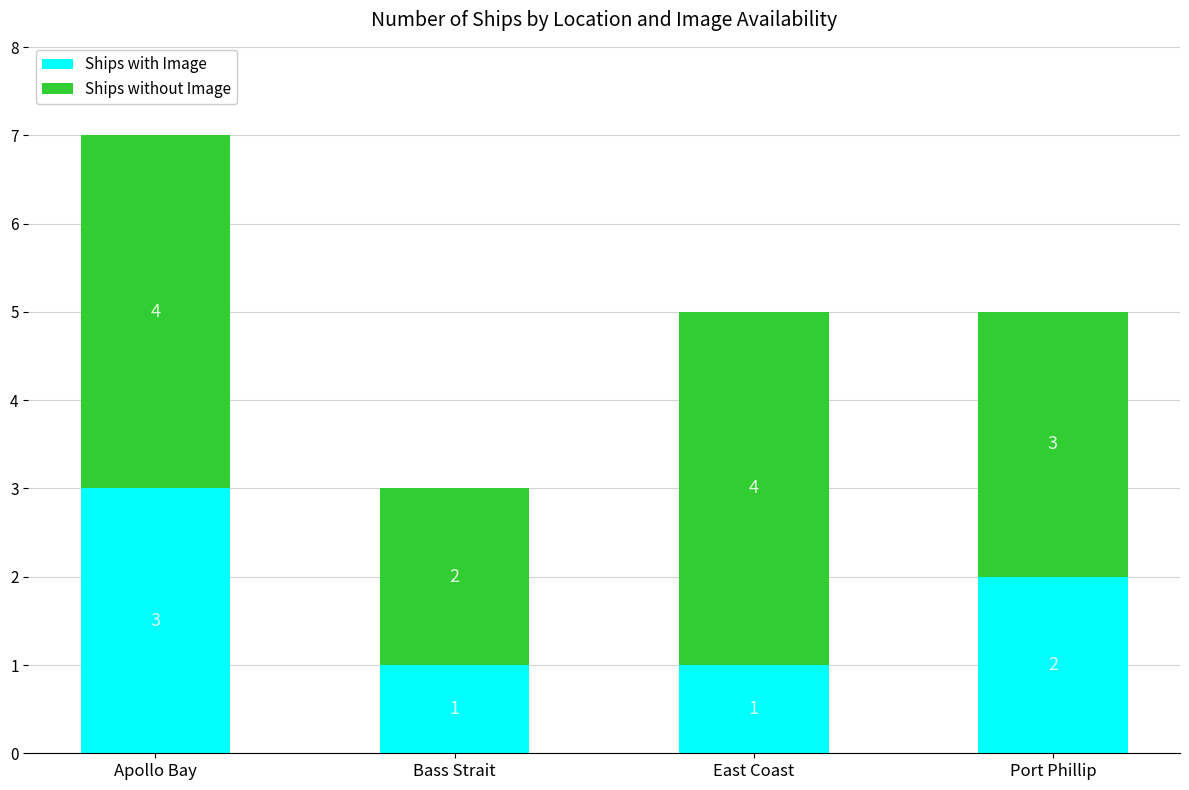

The value of Ships with Image at Bass Strait is 1. True or false?

True